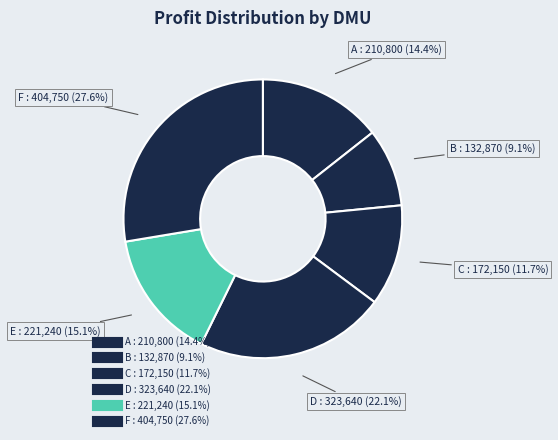

True or false: C accounts for 12% of the total.

True